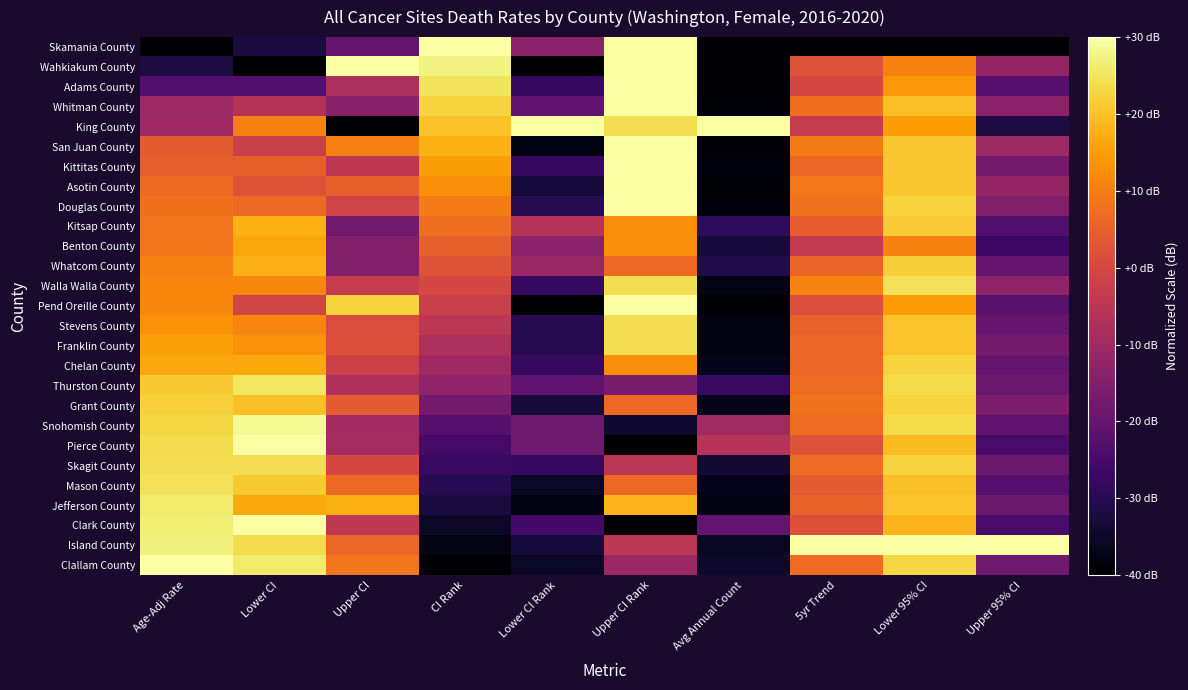

Reading left to right, list all the values displayed in this chart.

Skamania County: Age-Adj Rate=-40.0	Lower CI=-32.1	Upper CI=-20.6	CI Rank=30.0	Lower CI Rank=-13.4	Upper CI Rank=30.0	Avg Annual Count=-39.8	5yr Trend=-40.0	Lower 95% CI=-40.0	Upper 95% CI=-40.0
Wahkiakum County: Age-Adj Rate=-31.9	Lower CI=-40.0	Upper CI=30.0	CI Rank=27.5	Lower CI Rank=-40.0	Upper CI Rank=30.0	Avg Annual Count=-40.0	5yr Trend=2.6	Lower 95% CI=10.8	Upper 95% CI=-11.8
Adams County: Age-Adj Rate=-23.1	Lower CI=-22.8	Upper CI=-7.8	CI Rank=25.0	Lower CI Rank=-27.9	Upper CI Rank=30.0	Avg Annual Count=-39.8	5yr Trend=0.1	Lower 95% CI=14.0	Upper 95% CI=-22.3
Whitman County: Age-Adj Rate=-10.4	Lower CI=-6.1	Upper CI=-14.2	CI Rank=22.5	Lower CI Rank=-20.7	Upper CI Rank=30.0	Avg Annual Count=-39.0	5yr Trend=7.7	Lower 95% CI=19.8	Upper 95% CI=-13.4
King County: Age-Adj Rate=-10.1	Lower CI=10.4	Upper CI=-40.0	CI Rank=20.0	Lower CI Rank=30.0	Upper CI Rank=24.2	Avg Annual Count=30.0	5yr Trend=-3.1	Lower 95% CI=14.5	Upper 95% CI=-32.0
San Juan County: Age-Adj Rate=4.2	Lower CI=-2.3	Upper CI=10.4	CI Rank=17.5	Lower CI Rank=-37.6	Upper CI Rank=30.0	Avg Annual Count=-39.2	5yr Trend=9.6	Lower 95% CI=20.9	Upper 95% CI=-10.2
Kittitas County: Age-Adj Rate=4.6	Lower CI=5.1	Upper CI=-4.6	CI Rank=15.0	Lower CI Rank=-27.9	Upper CI Rank=30.0	Avg Annual Count=-38.5	5yr Trend=6.5	Lower 95% CI=20.9	Upper 95% CI=-17.5
Asotin County: Age-Adj Rate=6.8	Lower CI=2.6	Upper CI=4.8	CI Rank=12.5	Lower CI Rank=-32.8	Upper CI Rank=30.0	Avg Annual Count=-39.0	5yr Trend=9.0	Lower 95% CI=20.9	Upper 95% CI=-11.8
Douglas County: Age-Adj Rate=7.9	Lower CI=6.5	Upper CI=-1.0	CI Rank=10.0	Lower CI Rank=-30.3	Upper CI Rank=30.0	Avg Annual Count=-38.5	5yr Trend=8.4	Lower 95% CI=22.5	Upper 95% CI=-15.1
Kitsap County: Age-Adj Rate=8.5	Lower CI=17.5	Upper CI=-17.5	CI Rank=7.5	Lower CI Rank=-6.2	Upper CI Rank=12.5	Avg Annual Count=-29.0	5yr Trend=4.5	Lower 95% CI=21.5	Upper 95% CI=-23.1
Benton County: Age-Adj Rate=8.9	Lower CI=16.2	Upper CI=-15.0	CI Rank=5.0	Lower CI Rank=-13.4	Upper CI Rank=12.5	Avg Annual Count=-32.8	5yr Trend=-3.7	Lower 95% CI=10.8	Upper 95% CI=-27.1
Whatcom County: Age-Adj Rate=10.4	Lower CI=17.9	Upper CI=-14.8	CI Rank=2.5	Lower CI Rank=-11.0	Upper CI Rank=6.7	Avg Annual Count=-31.0	5yr Trend=5.8	Lower 95% CI=22.0	Upper 95% CI=-19.9
Walla Walla County: Age-Adj Rate=11.4	Lower CI=11.4	Upper CI=-2.9	CI Rank=0.0	Lower CI Rank=-27.9	Upper CI Rank=24.2	Avg Annual Count=-37.5	5yr Trend=10.9	Lower 95% CI=24.7	Upper 95% CI=-12.6
Pend Oreille County: Age-Adj Rate=11.8	Lower CI=-0.5	Upper CI=22.4	CI Rank=-2.5	Lower CI Rank=-40.0	Upper CI Rank=30.0	Avg Annual Count=-39.5	5yr Trend=1.4	Lower 95% CI=14.5	Upper 95% CI=-21.5
Stevens County: Age-Adj Rate=13.2	Lower CI=11.2	Upper CI=1.3	CI Rank=-5.0	Lower CI Rank=-30.3	Upper CI Rank=24.2	Avg Annual Count=-37.9	5yr Trend=5.2	Lower 95% CI=20.4	Upper 95% CI=-19.9
Franklin County: Age-Adj Rate=15.4	Lower CI=13.1	Upper CI=1.8	CI Rank=-7.5	Lower CI Rank=-30.3	Upper CI Rank=24.2	Avg Annual Count=-37.9	5yr Trend=6.5	Lower 95% CI=20.4	Upper 95% CI=-17.5
Chelan County: Age-Adj Rate=16.5	Lower CI=16.5	Upper CI=-1.5	CI Rank=-10.0	Lower CI Rank=-27.9	Upper CI Rank=12.5	Avg Annual Count=-36.6	5yr Trend=6.5	Lower 95% CI=22.5	Upper 95% CI=-19.9
Thurston County: Age-Adj Rate=21.1	Lower CI=25.3	Upper CI=-7.0	CI Rank=-12.5	Lower CI Rank=-20.7	Upper CI Rank=-16.7	Avg Annual Count=-27.4	5yr Trend=7.1	Lower 95% CI=23.6	Upper 95% CI=-19.1
Grant County: Age-Adj Rate=22.3	Lower CI=19.7	Upper CI=3.8	CI Rank=-17.5	Lower CI Rank=-32.8	Upper CI Rank=6.7	Avg Annual Count=-36.8	5yr Trend=8.4	Lower 95% CI=22.5	Upper 95% CI=-15.9
Snohomish County: Age-Adj Rate=22.6	Lower CI=28.8	Upper CI=-9.3	CI Rank=-22.5	Lower CI Rank=-18.3	Upper CI Rank=-34.2	Avg Annual Count=-9.4	5yr Trend=7.1	Lower 95% CI=23.6	Upper 95% CI=-20.7
Pierce County: Age-Adj Rate=23.9	Lower CI=29.9	Upper CI=-8.6	CI Rank=-25.0	Lower CI Rank=-18.3	Upper CI Rank=-40.0	Avg Annual Count=-5.8	5yr Trend=2.6	Lower 95% CI=19.3	Upper 95% CI=-24.7
Skagit County: Age-Adj Rate=24.0	Lower CI=24.2	Upper CI=0.2	CI Rank=-27.5	Lower CI Rank=-27.9	Upper CI Rank=-5.0	Avg Annual Count=-33.6	5yr Trend=7.1	Lower 95% CI=22.5	Upper 95% CI=-19.1
Mason County: Age-Adj Rate=24.7	Lower CI=21.0	Upper CI=6.7	CI Rank=-30.0	Lower CI Rank=-35.2	Upper CI Rank=6.7	Avg Annual Count=-36.6	5yr Trend=3.9	Lower 95% CI=19.8	Upper 95% CI=-22.3
Jefferson County: Age-Adj Rate=26.1	Lower CI=16.6	Upper CI=17.6	CI Rank=-32.5	Lower CI Rank=-37.6	Upper CI Rank=18.3	Avg Annual Count=-37.8	5yr Trend=5.2	Lower 95% CI=20.4	Upper 95% CI=-19.1
Clark County: Age-Adj Rate=26.6	Lower CI=30.0	Upper CI=-4.3	CI Rank=-35.0	Lower CI Rank=-25.5	Upper CI Rank=-40.0	Avg Annual Count=-20.3	5yr Trend=2.0	Lower 95% CI=18.2	Upper 95% CI=-24.7
Island County: Age-Adj Rate=27.0	Lower CI=23.8	Upper CI=6.3	CI Rank=-37.5	Lower CI Rank=-32.8	Upper CI Rank=-5.0	Avg Annual Count=-35.4	5yr Trend=30.0	Lower 95% CI=30.0	Upper 95% CI=30.0
Clallam County: Age-Adj Rate=30.0	Lower CI=26.0	Upper CI=8.4	CI Rank=-40.0	Lower CI Rank=-35.2	Upper CI Rank=-10.8	Avg Annual Count=-34.7	5yr Trend=7.1	Lower 95% CI=23.1	Upper 95% CI=-18.3